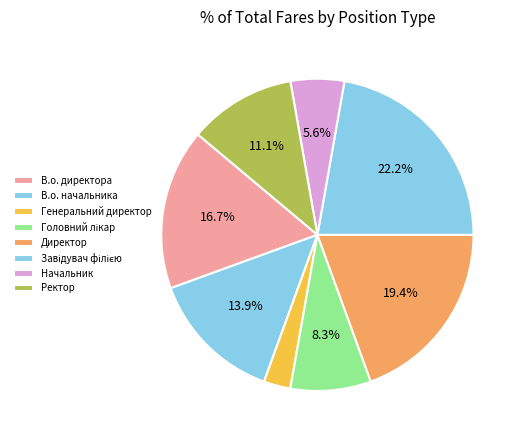

Which slice is the largest?

Завідувач філією